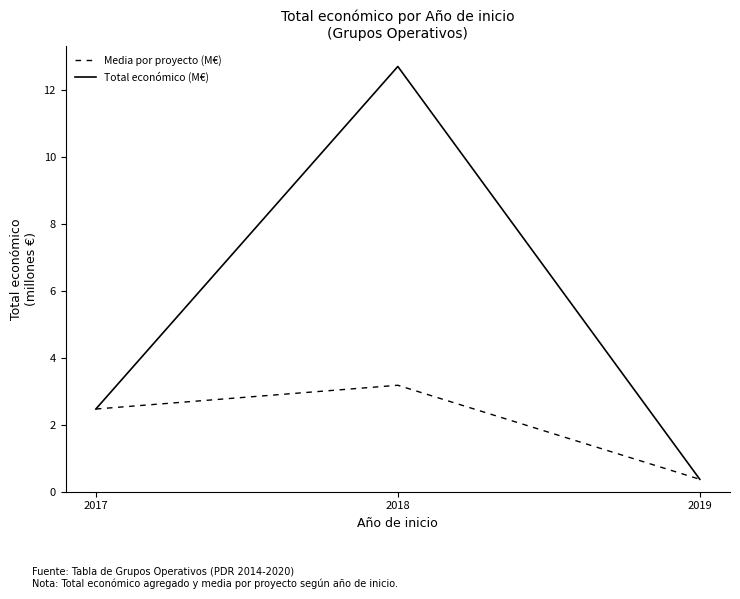

How many values in the Media por proyecto (M€) series are below 2?

1